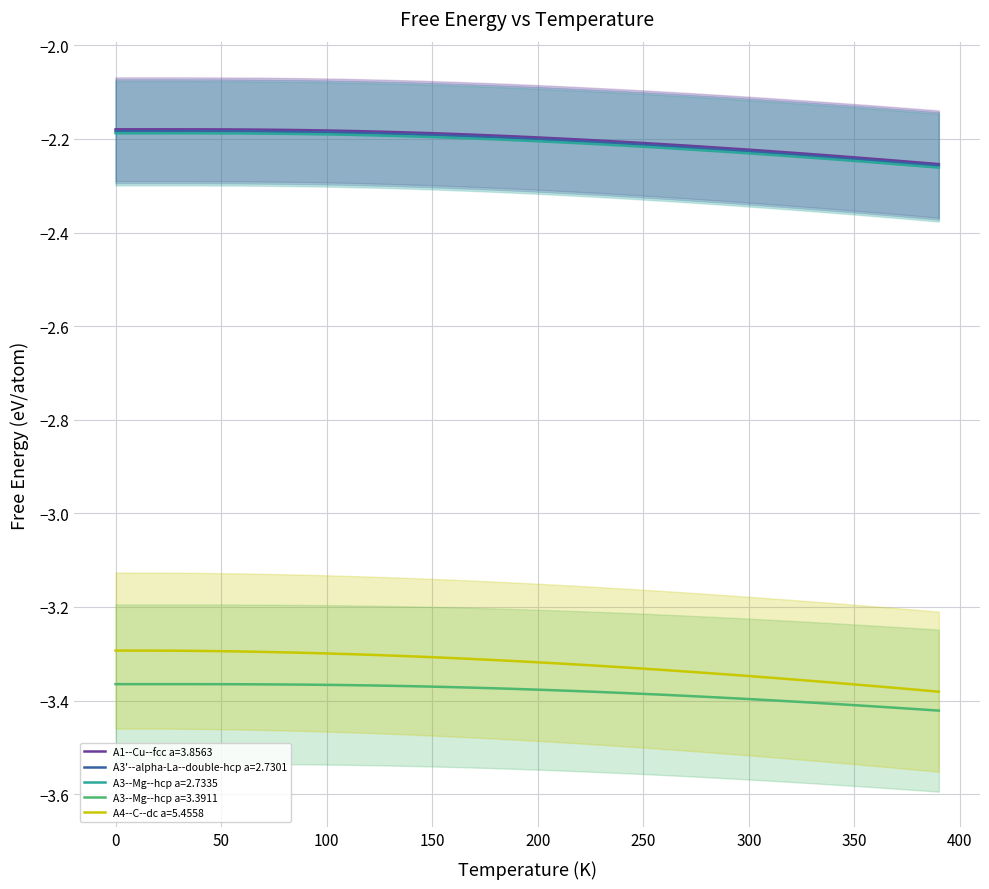

Between 370 and 300, which is larger?

300